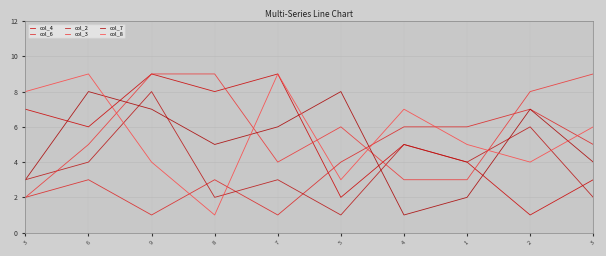

What is the label of the 6th point from the left?

5